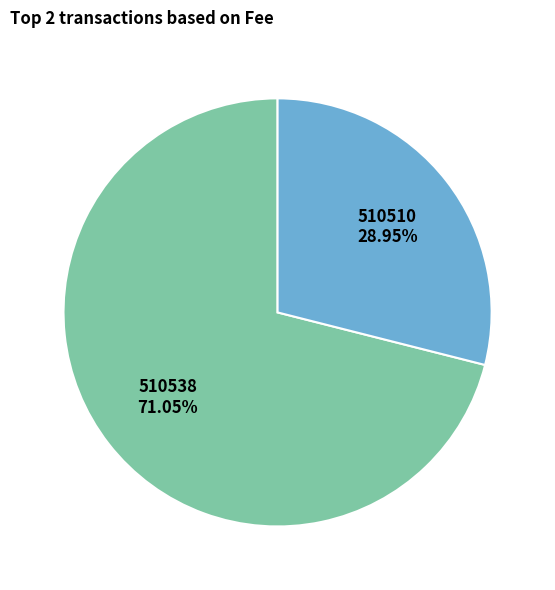

To the nearest percent, what is the difference between the largest and smallest slice percentages?

42%